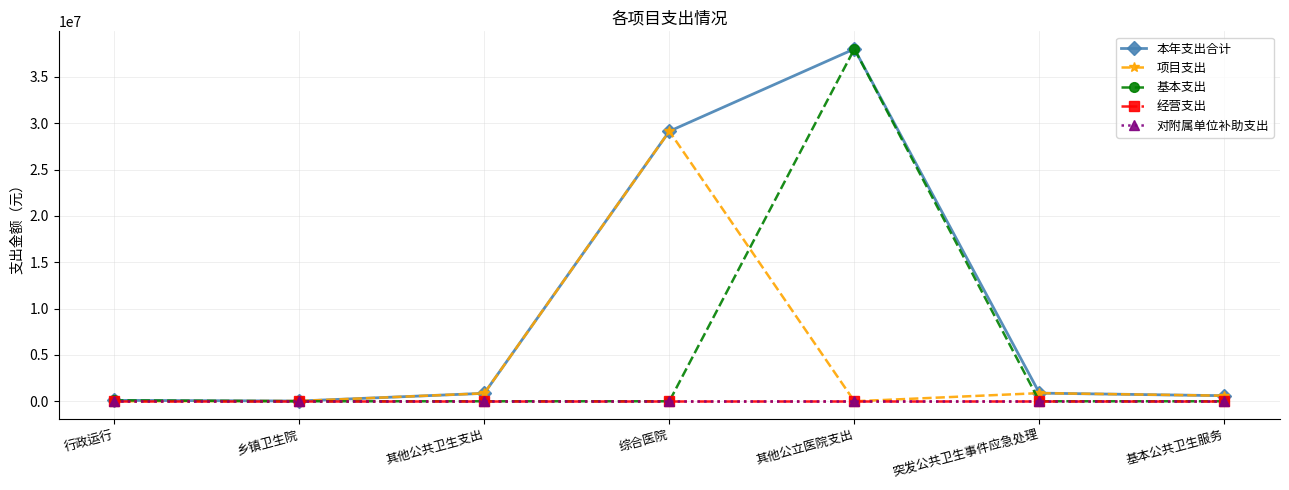

Reading left to right, list all the values displayed in this chart.

本年支出合计: 100000.0	30000.0	858854.4	29134183.4	38013823.4	880092.5	601400.0
项目支出: 0.0	30000.0	858854.4	29134183.4	0.0	880092.5	601400.0
基本支出: 100000.0	0.0	0.0	0.0	38013823.4	0.0	0.0
经营支出: 0.0	0.0	0.0	0.0	0.0	0.0	0.0
对附属单位补助支出: 0.0	0.0	0.0	0.0	0.0	0.0	0.0